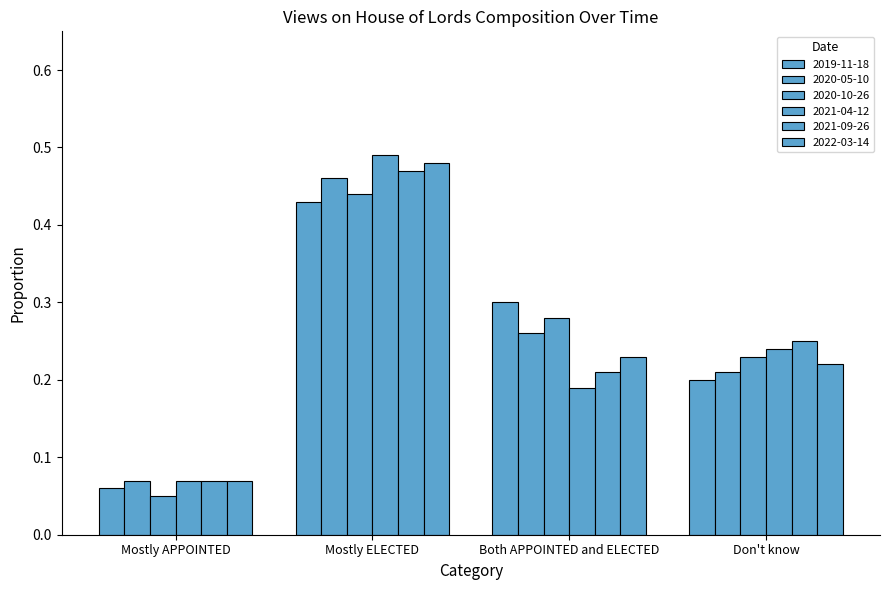

At Mostly ELECTED, list the series in order from smallest to largest.

2019-11-18, 2020-10-26, 2020-05-10, 2021-09-26, 2022-03-14, 2021-04-12